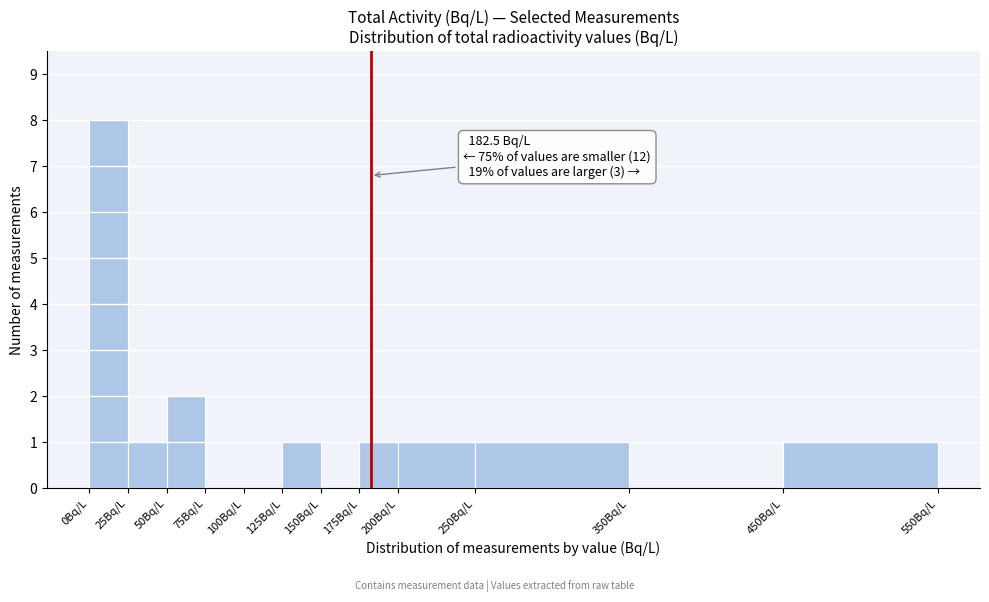

Which range on the x-axis has the tallest bar?

0 to 25